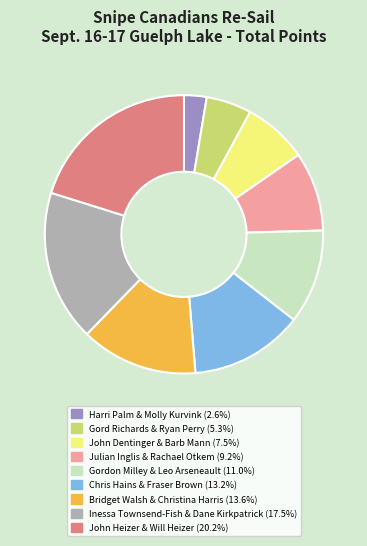

Does any single category account for the majority?

No